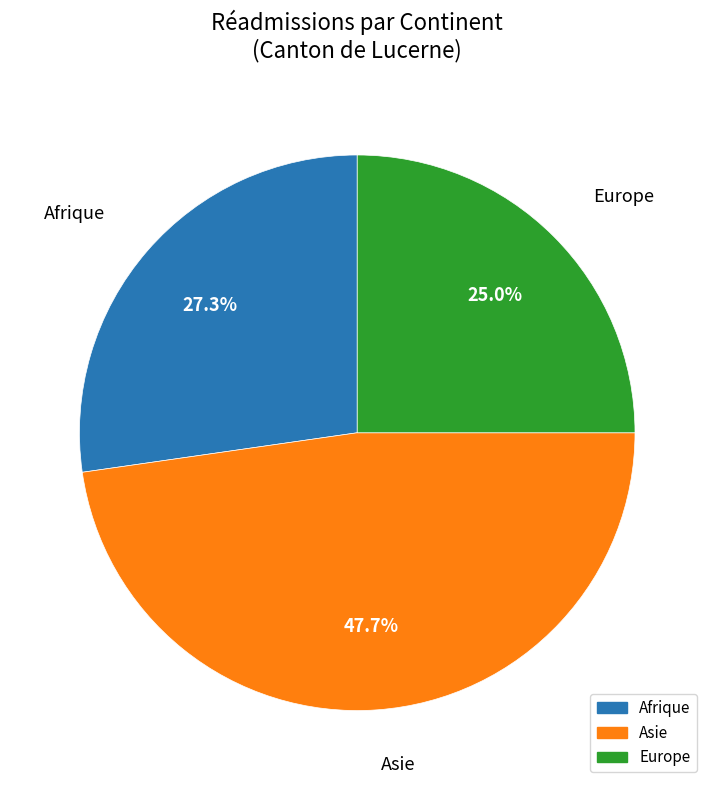

Does Afrique represent more than half of the total?

No